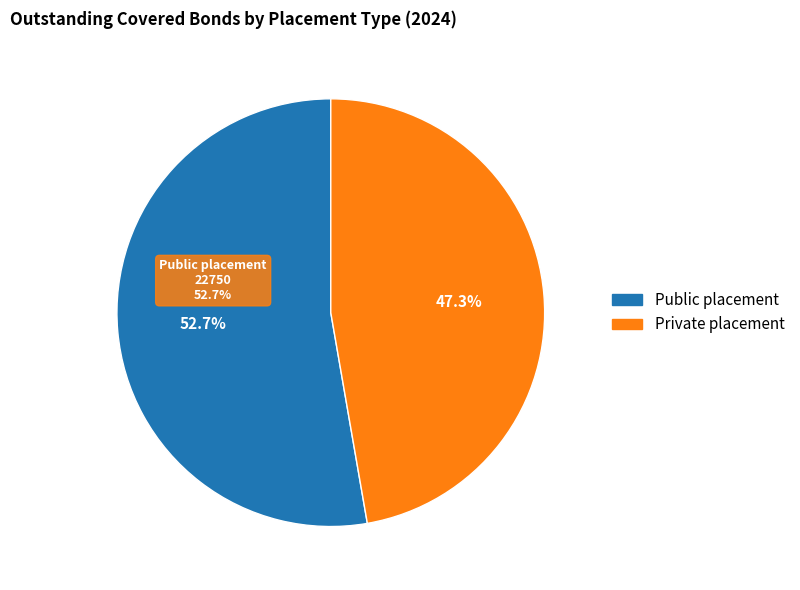

To the nearest percent, what portion does Private placement represent?

47%